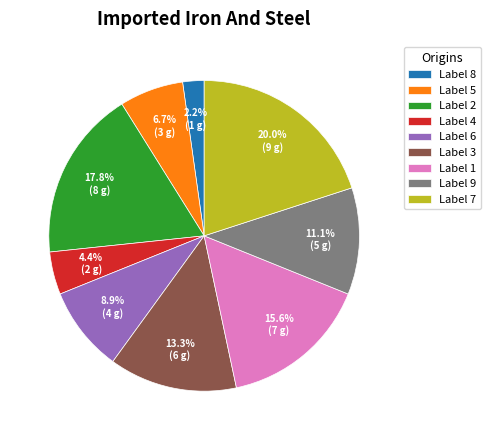

How many slices are in this pie chart?

9